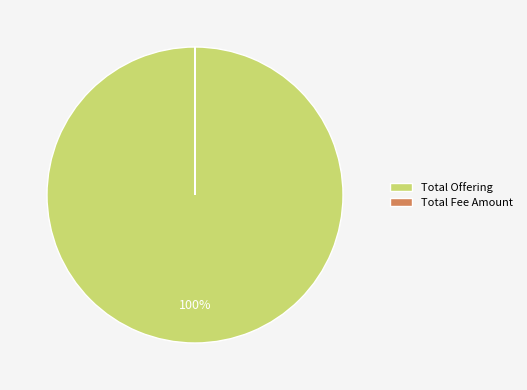

Which slice is the largest?

Total Offering